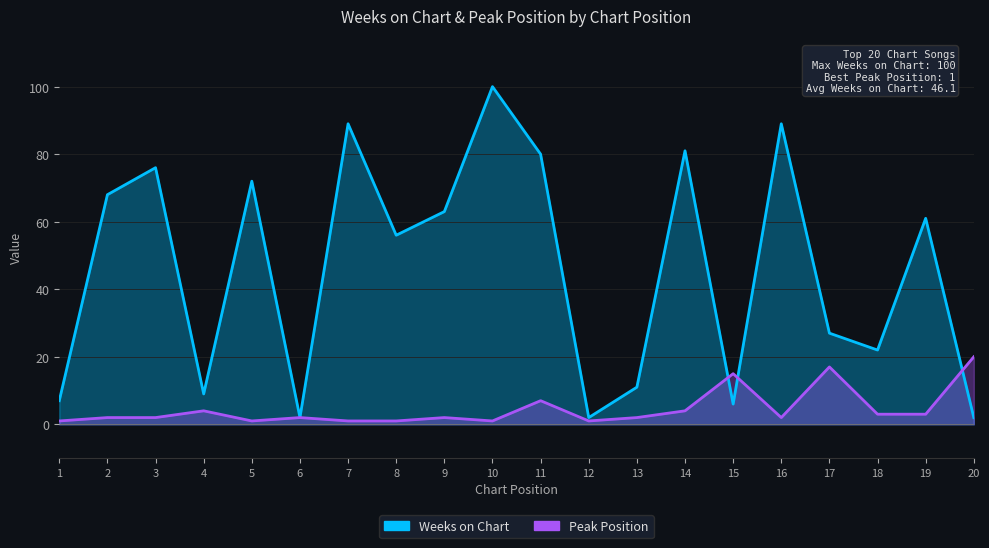

True or false: Weeks on Chart has a value of 61 at 19.

True